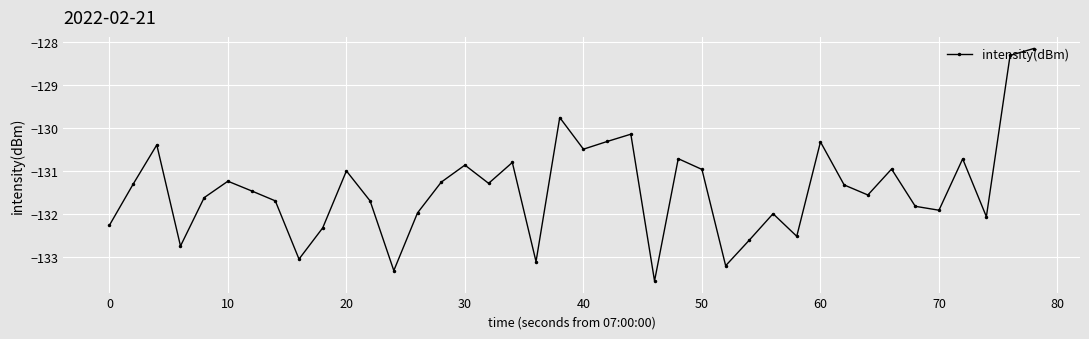

How many interior local peaks (higher than both neighbors) does the data have?

12